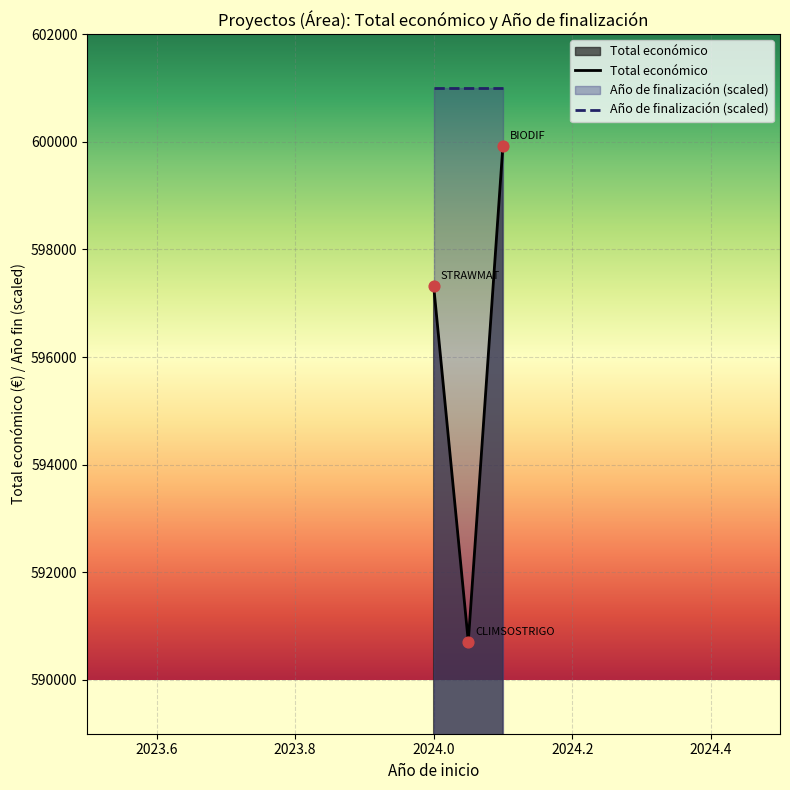

What is the change in value from STRAWMAT to CLIMSOSTRIGO?

-6608